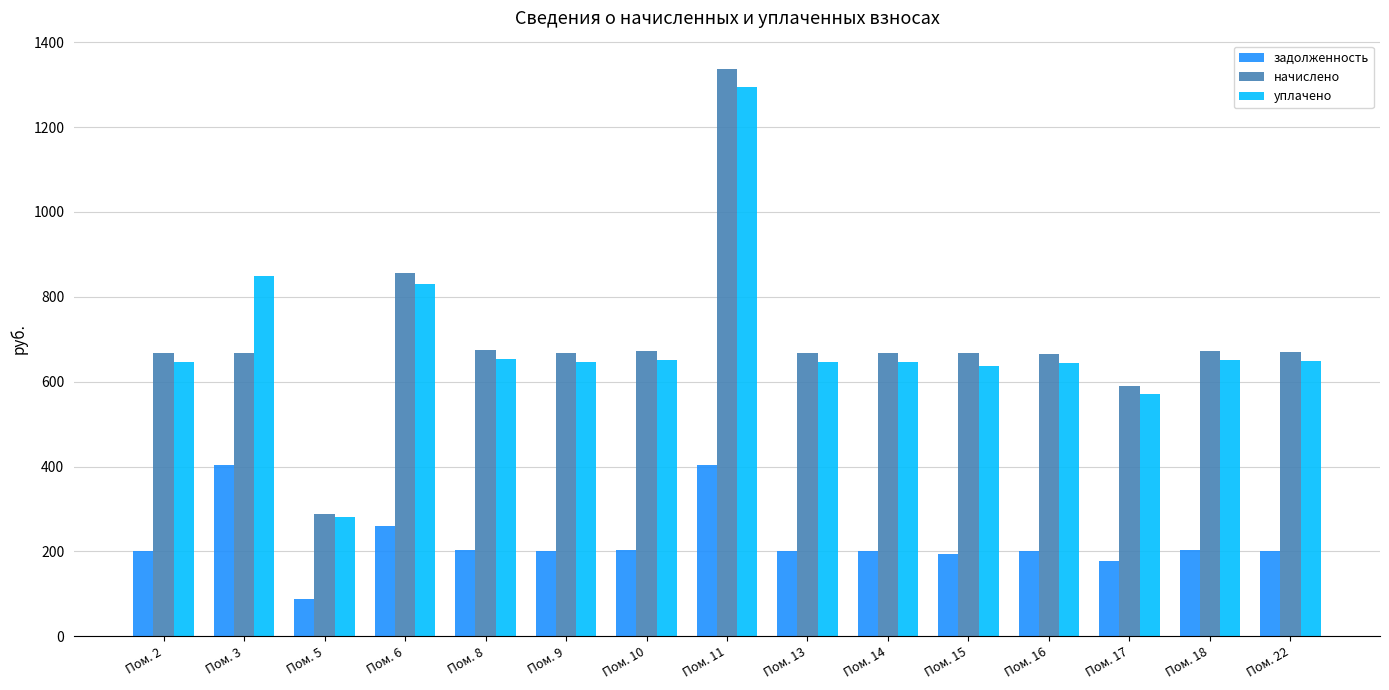

Is the value of задолженность at Пом. 10 greater than the value of уплачено at Пом. 6?

No